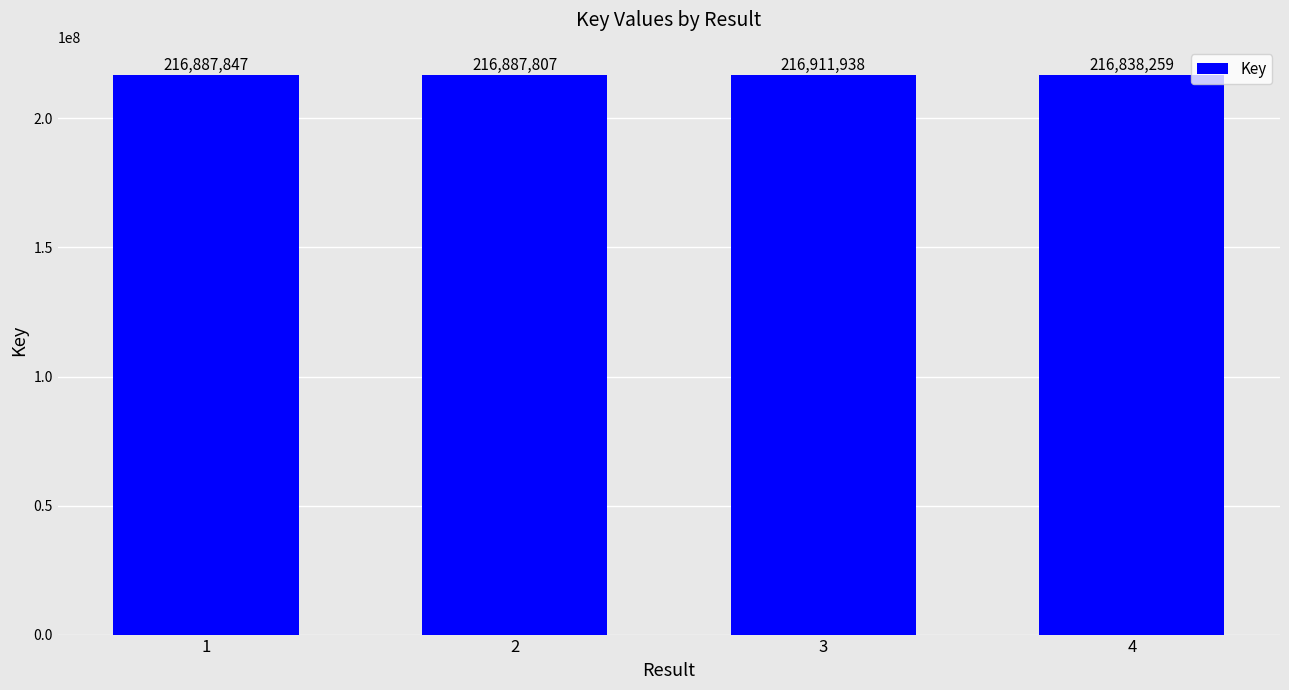

How many data points does each series have?

4